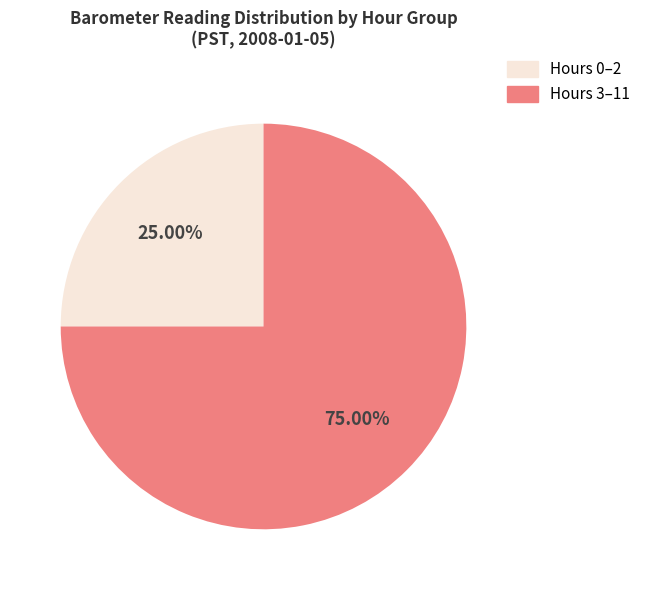

Rank the categories by value from lowest to highest.

Hours 0–2, Hours 3–11